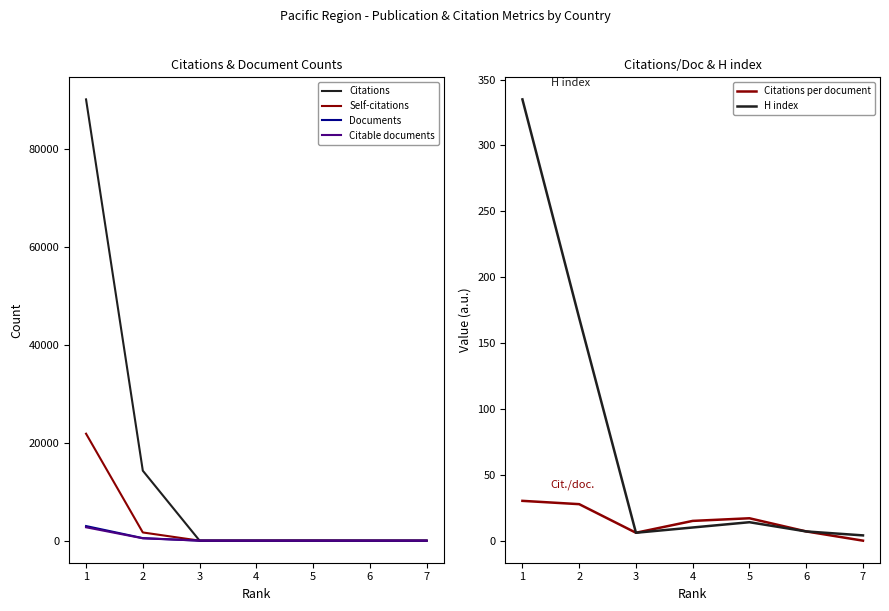

What is the spread (max minus min) of values at 2?

14272.3